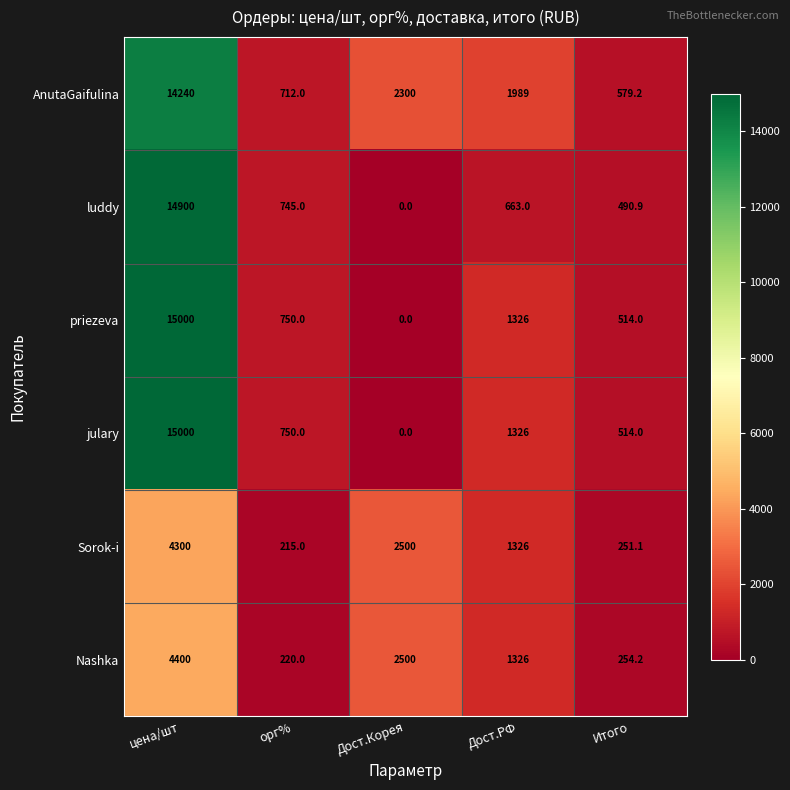

Between Дост.РФ and Итого, which series saw the biggest shift?

AnutaGaifulina